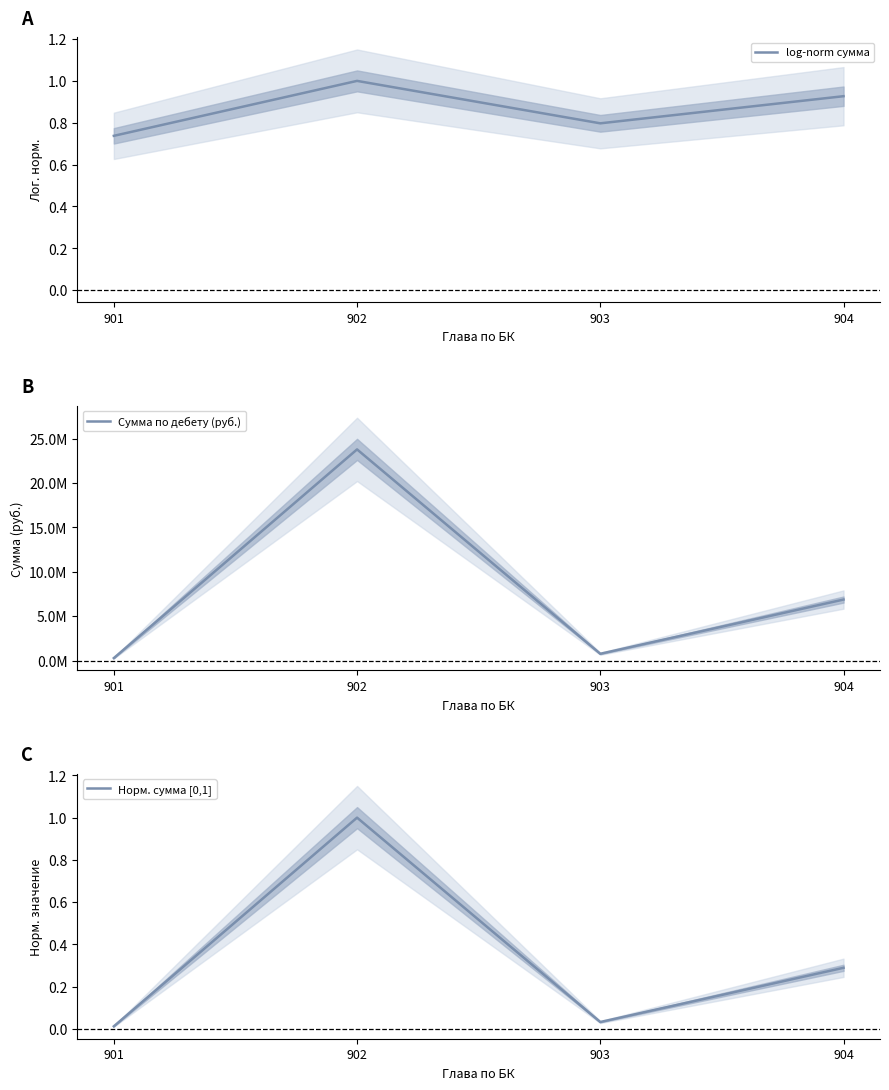

What is the highest value of the Норм. сумма [0,1] series?

1.0